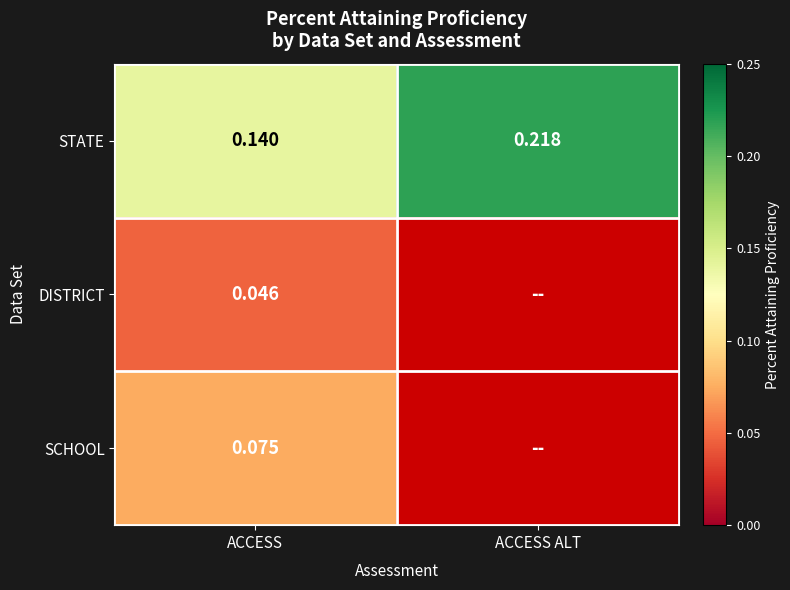

Is the value of SCHOOL at ACCESS greater than the value of DISTRICT at ACCESS?

Yes